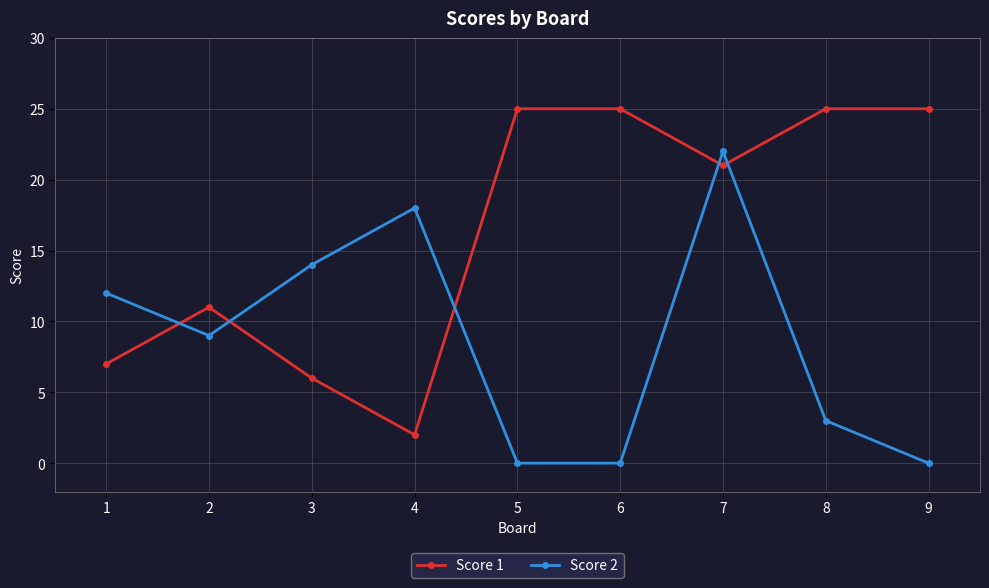

In Score 2, how many points are higher than both neighbors (excluding endpoints)?

2